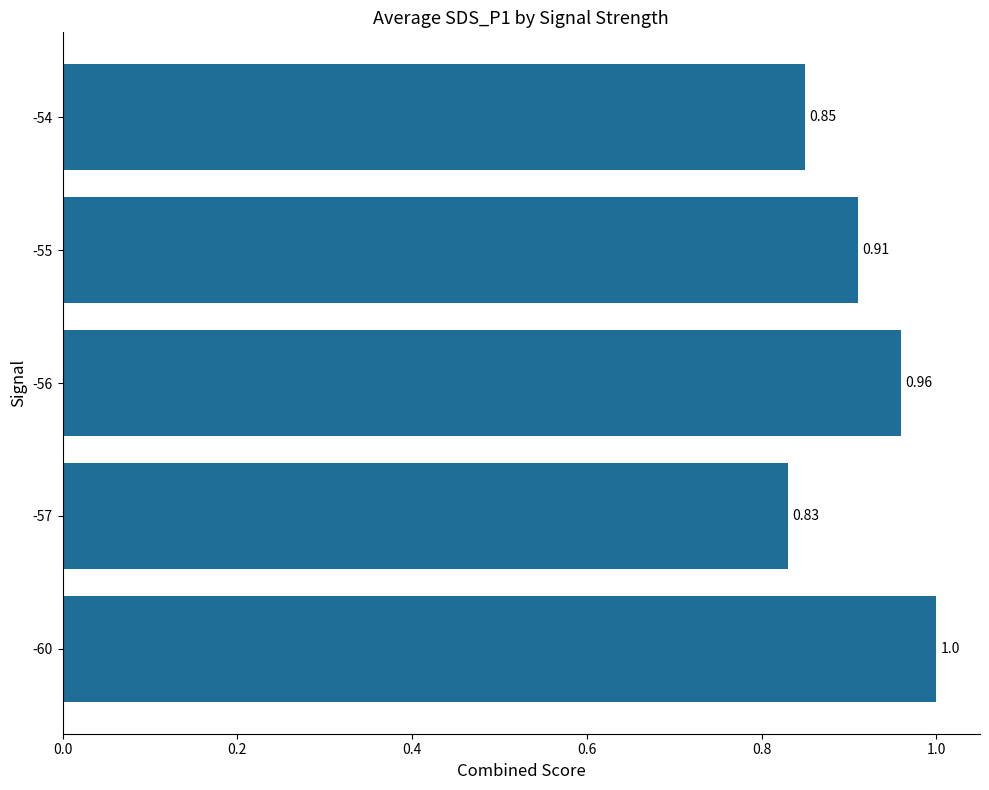

What is the difference between the second highest and second lowest values?

0.1